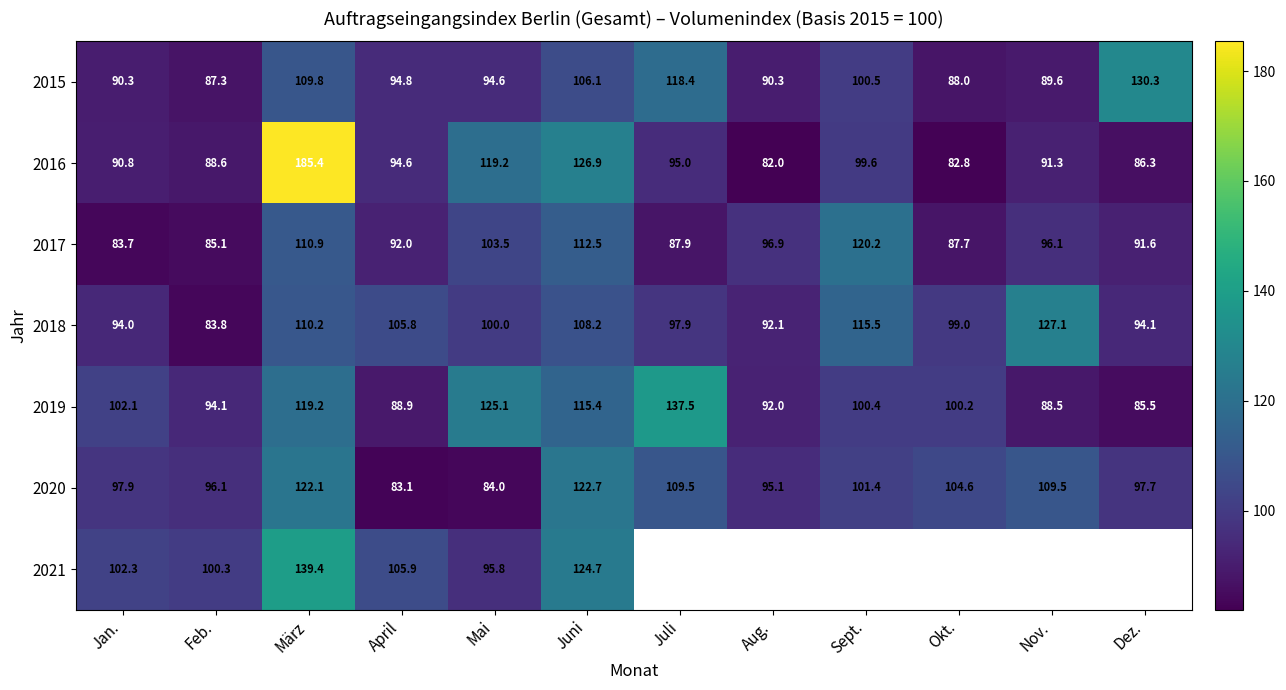

Which has a higher value, Dez. or Sept.?

Dez.